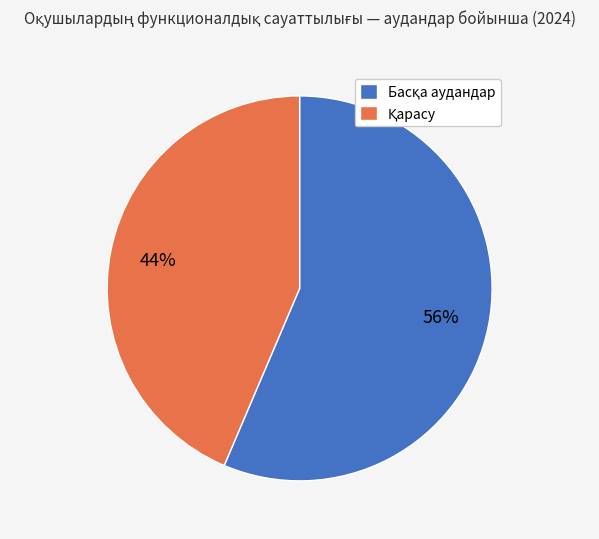

To the nearest percent, what is the average slice percentage?

50%